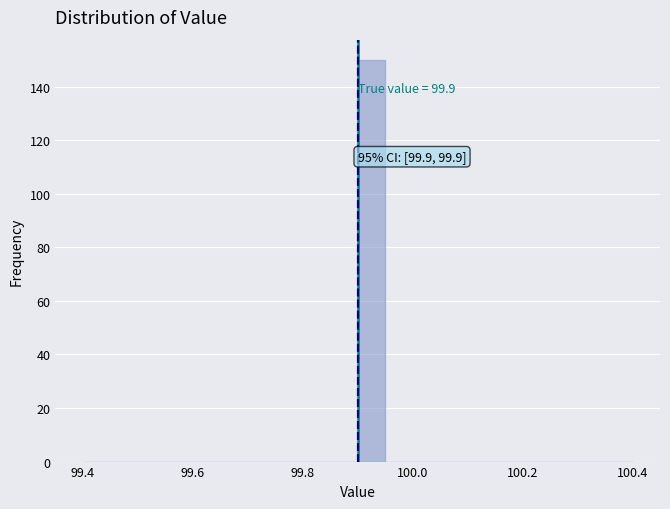

Read against the x-axis, roughly where is the centre of the tallest bar?

99.92